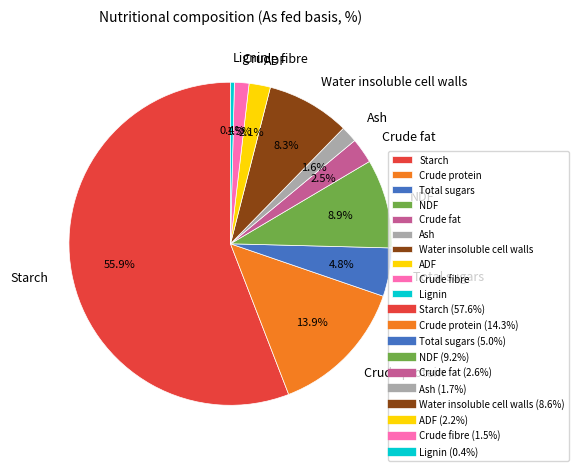

Between Crude fibre and Starch, which is larger?

Starch